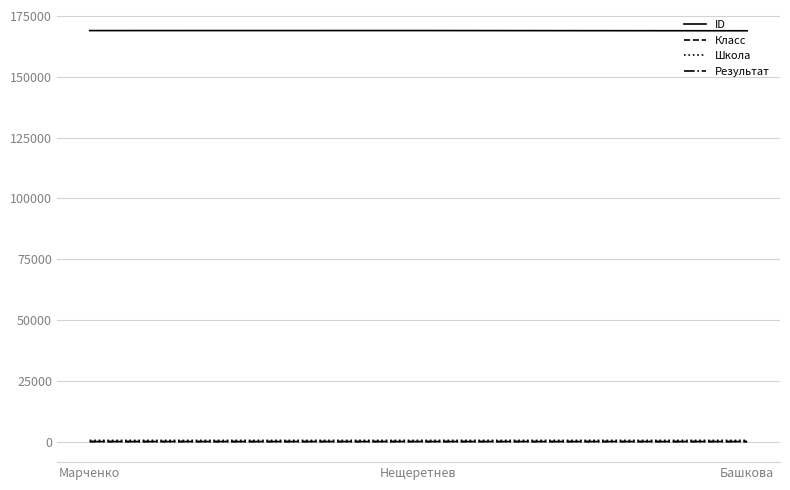

How many series are shown in this chart?

4